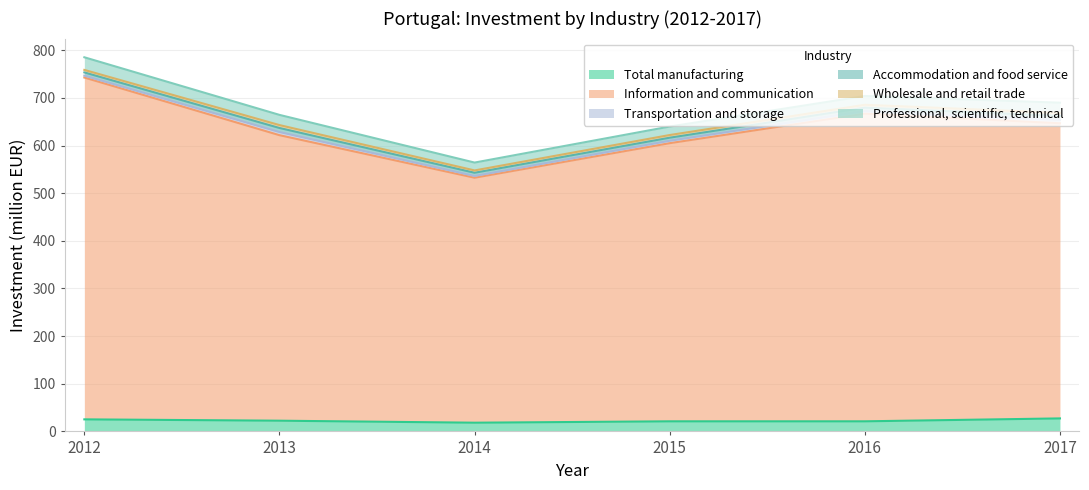

Which has a higher value, 2016 or 2015?

2016